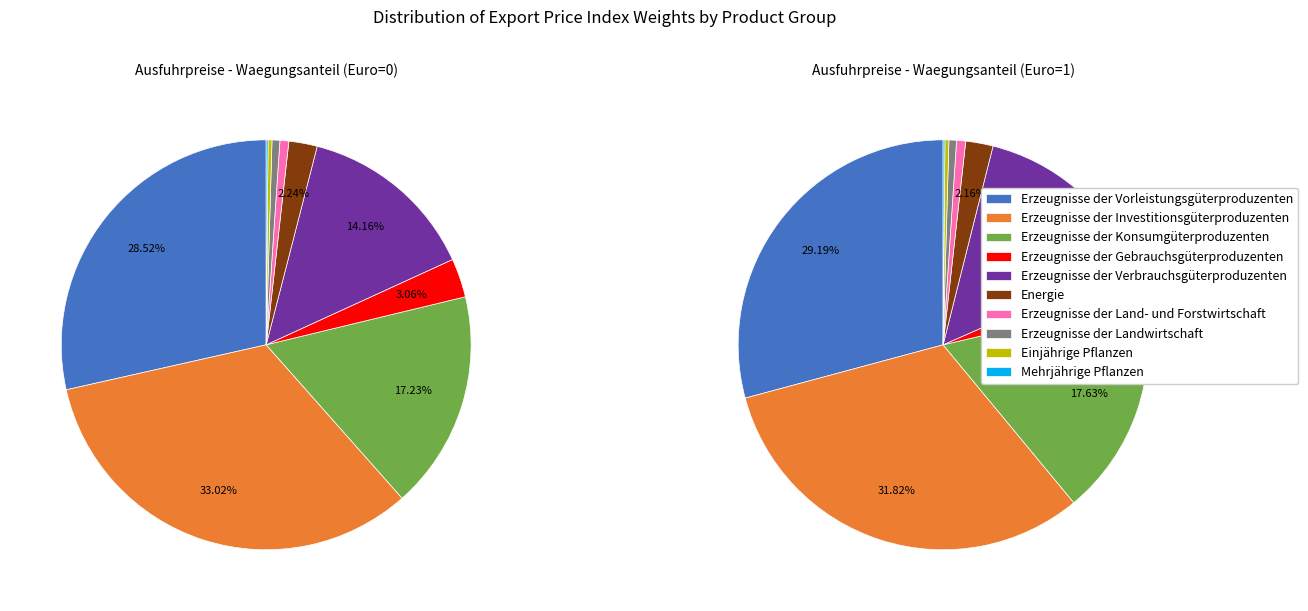

To the nearest percent, what is the difference between the largest and smallest slice percentages?

33%